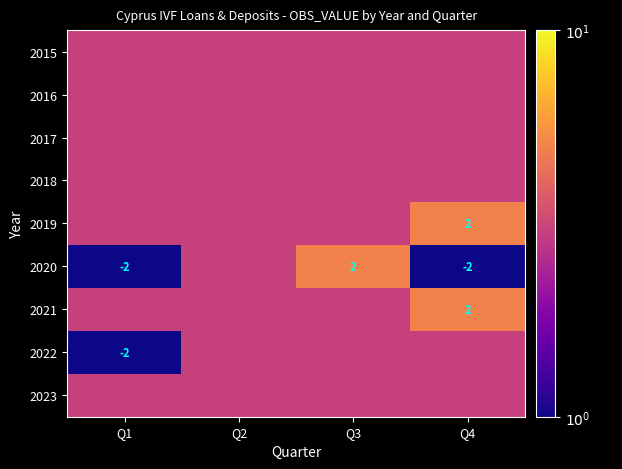

The value of 2020 at Q3 is 3. True or false?

False